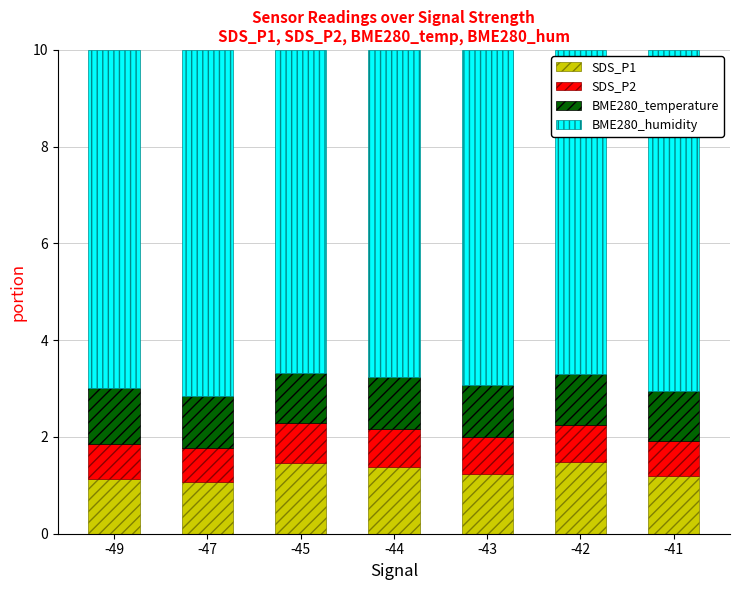

Reading left to right, transcribe the values for SDS_P1.

-49=1.1	-47=1.1	-45=1.5	-44=1.4	-43=1.2	-42=1.5	-41=1.2